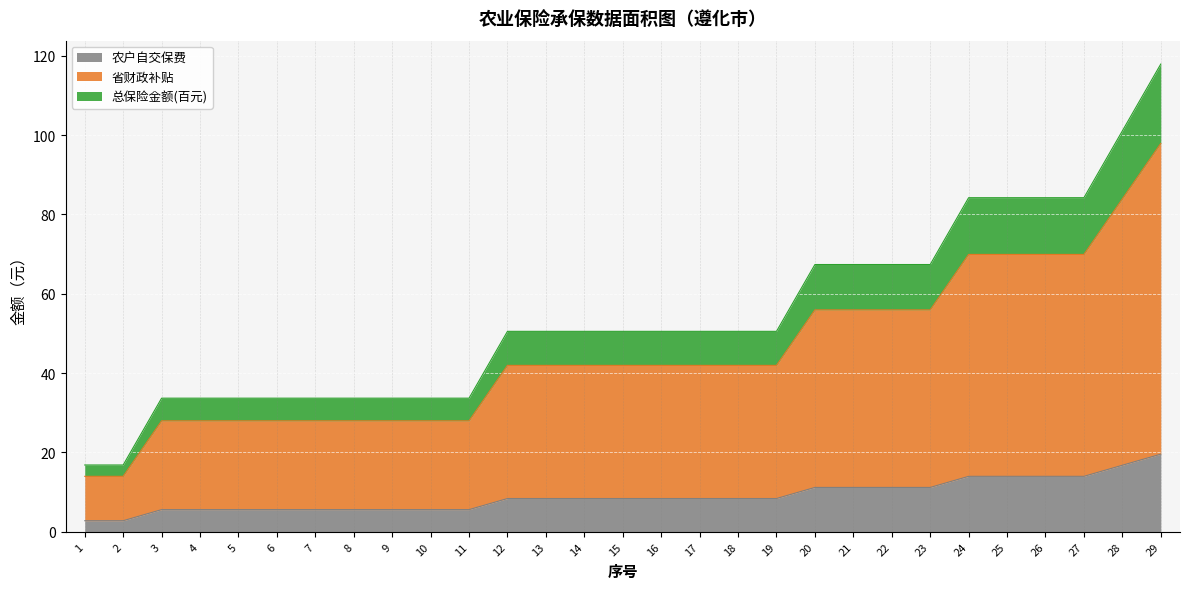

List the labels in order of 农户自交保费 value, largest first.

29, 28, 24, 25, 26, 27, 20, 21, 22, 23, 12, 13, 14, 15, 16, 17, 18, 19, 3, 4, 5, 6, 7, 8, 9, 10, 11, 1, 2